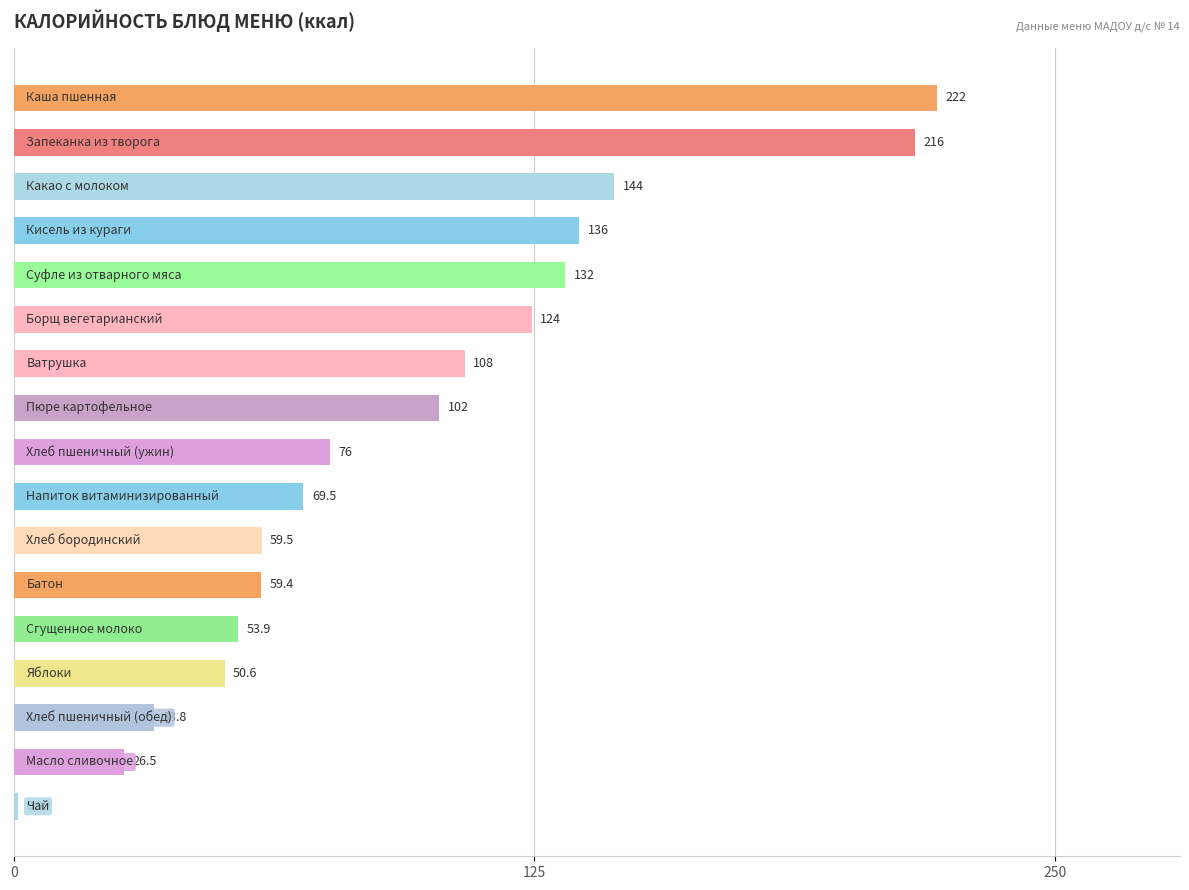

What is the average value?

95.0